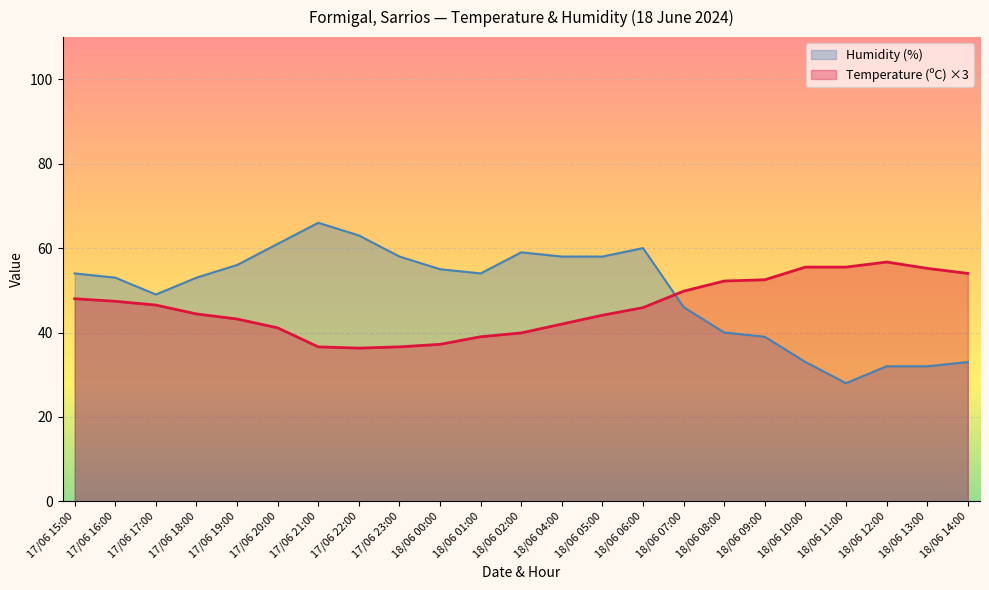

Is it true that Humidity (%) equals 18.0 at 18/06 14:00?

False